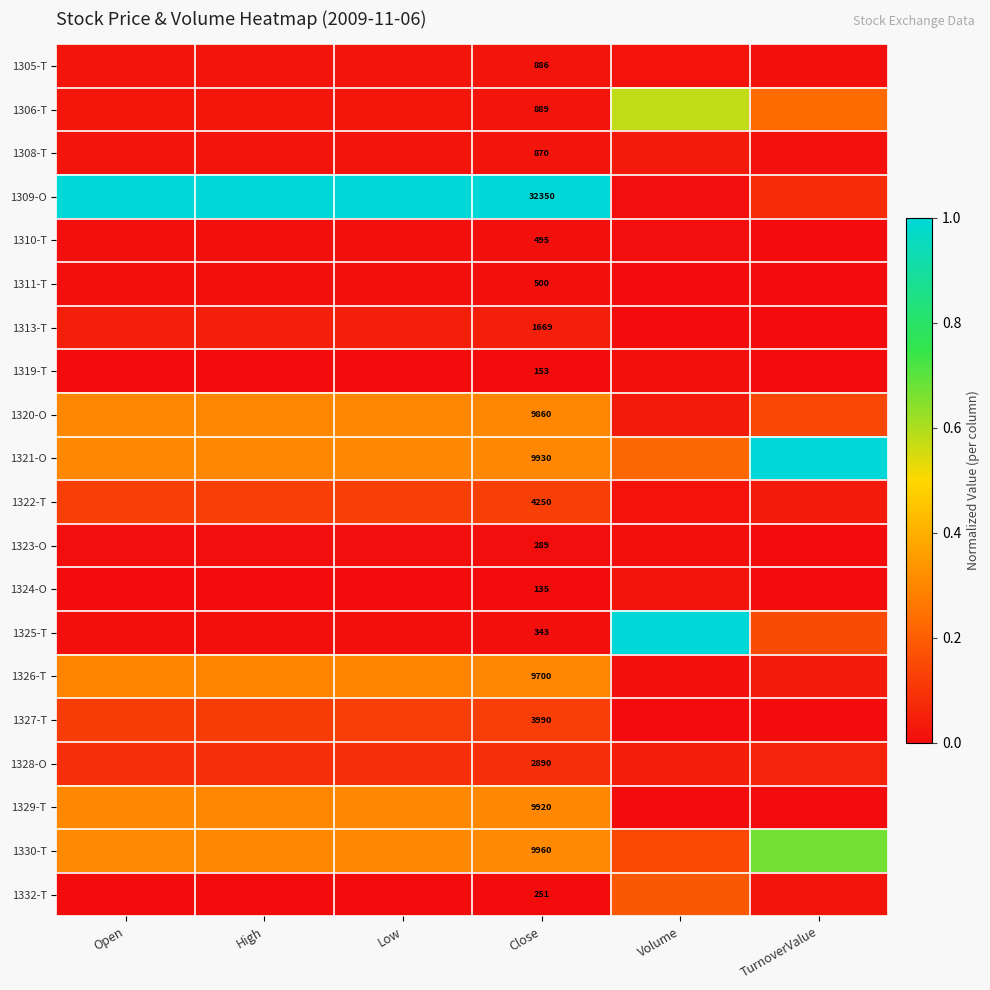

What is the total value across all series at Open?

3.0